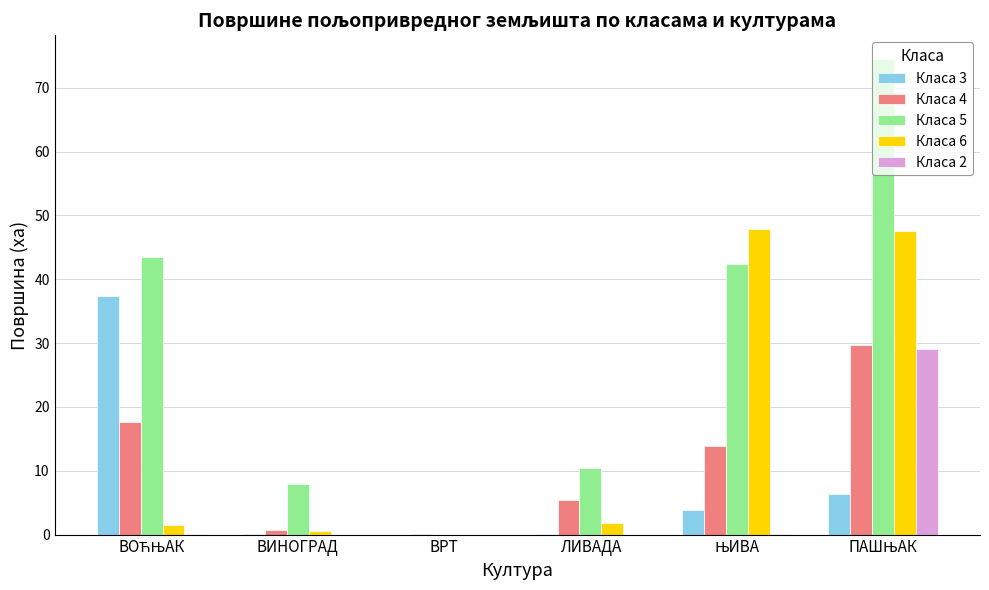

What is the average value of the Класа 4 series?

11.2